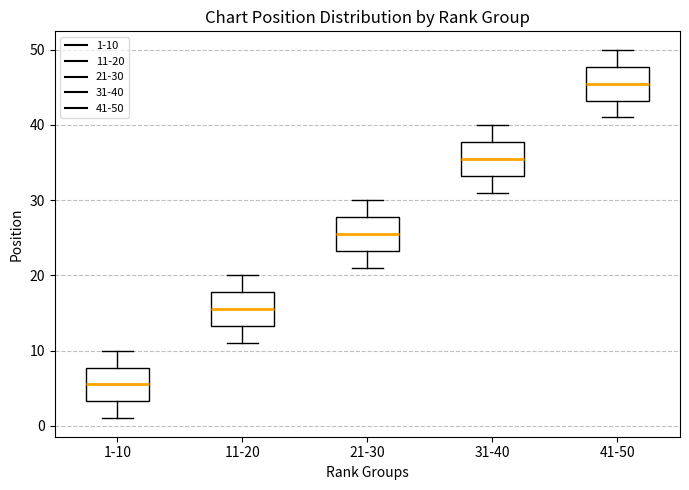

Reading left to right, read every box against the y-axis: the position of its median line, the range the box covers, and the ends of its whiskers. The values are not printed on the chart, so give them approximately, as read against the axis.

1-10: median 6, box 3 to 8, whiskers 1 to 10
11-20: median 16, box 13 to 18, whiskers 11 to 20
21-30: median 26, box 23 to 28, whiskers 21 to 30
31-40: median 36, box 33 to 38, whiskers 31 to 40
41-50: median 46, box 43 to 48, whiskers 41 to 50